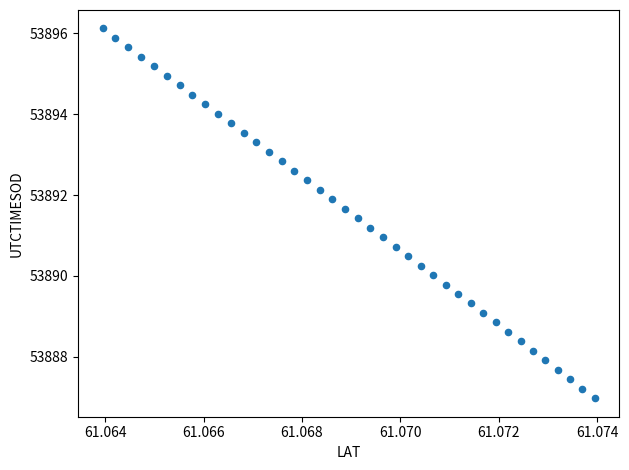

What is the range of Y values (max minus min)?

9.1